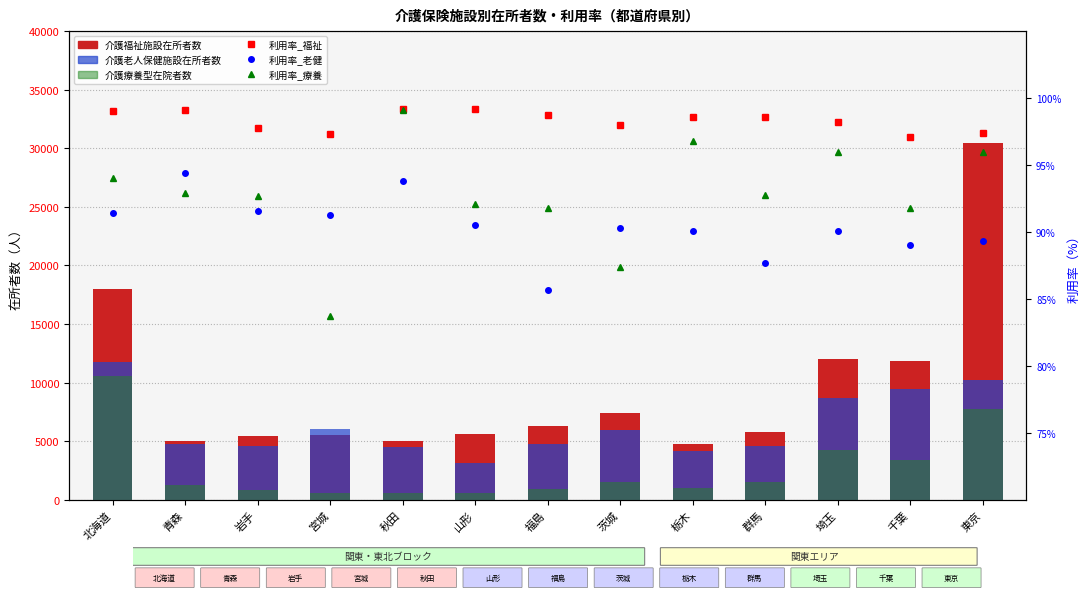

List the series in order of their peak value, highest first.

介護福祉施設在所者数, 介護老人保健施設在所者数, 介護療養型在院者数, 利用率_福祉, 利用率_療養, 利用率_老健